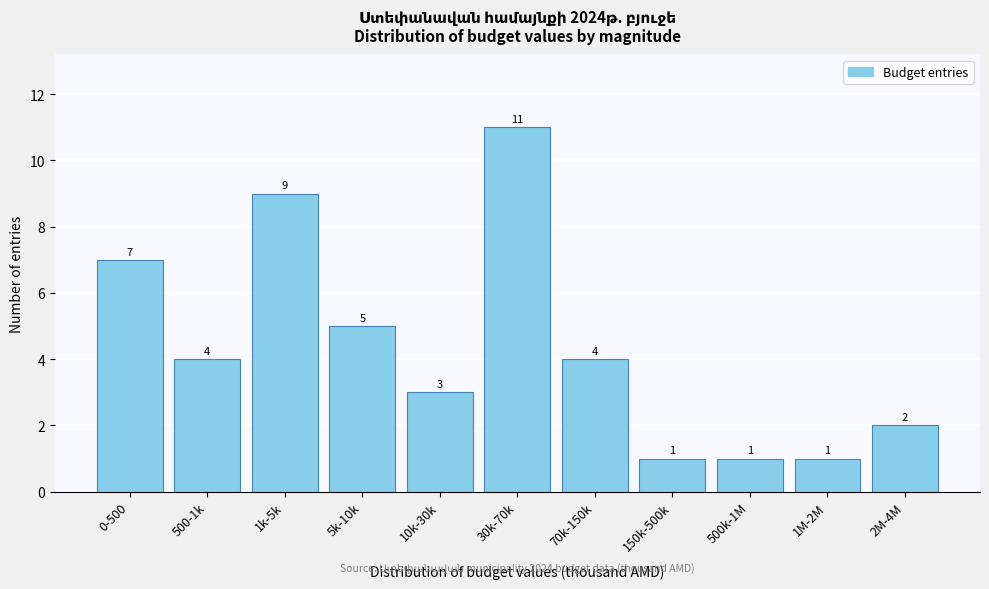

Reading left to right, what are all the values shown in this chart?

7	4	9	5	3	11	4	1	1	1	2